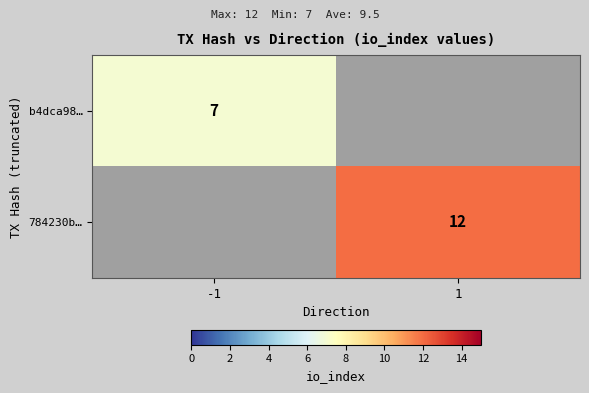

Is it true that b4dca98… equals 2 at -1?

False